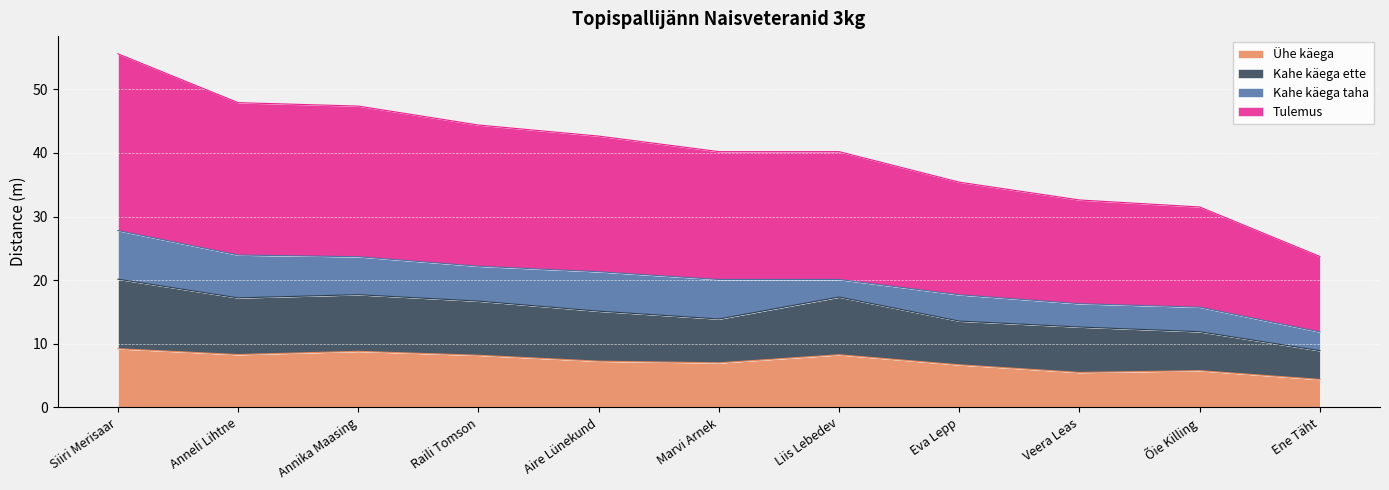

Does the chart display data point markers on the line(s)?

No